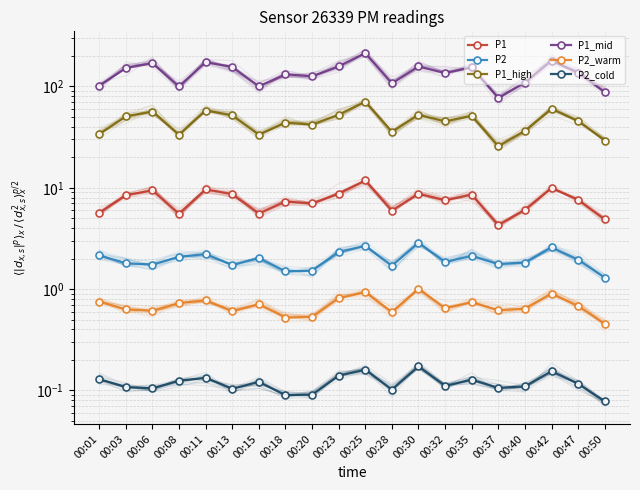

True or false: P1_high has more than 2 interior local peaks.

True